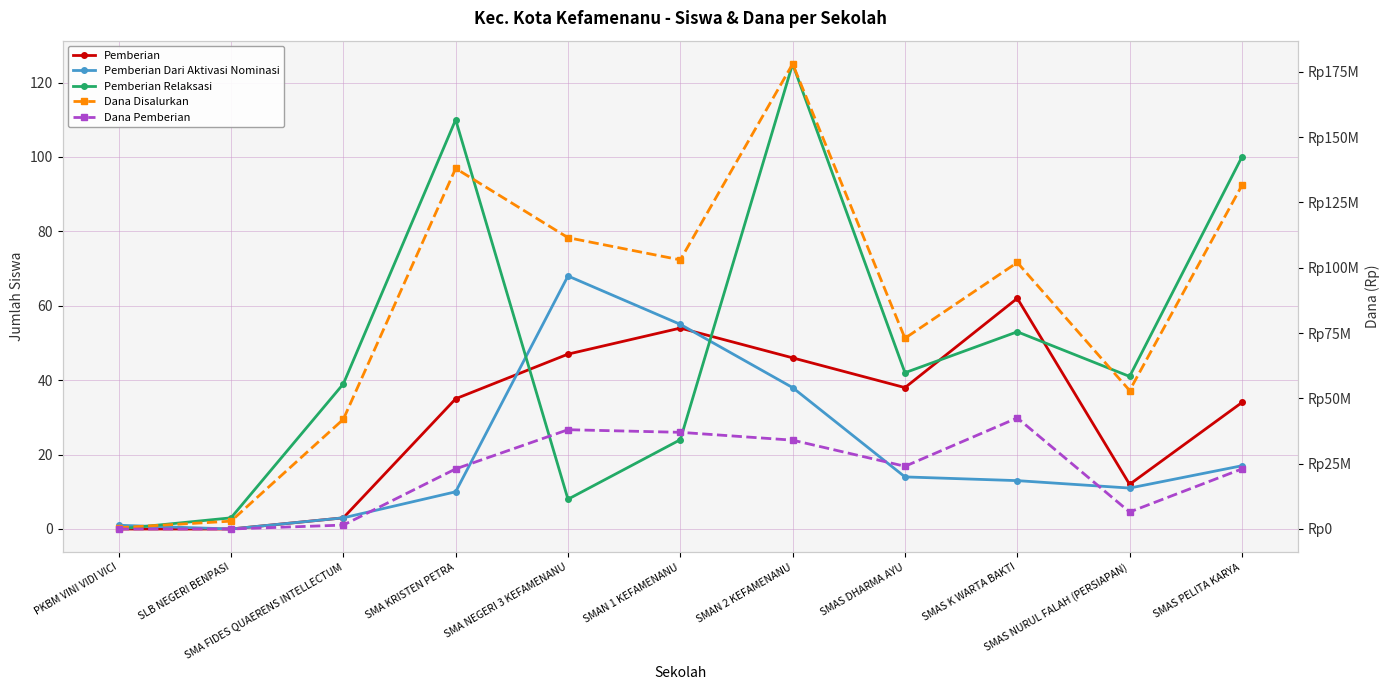

What position from the right is SMAS PELITA KARYA?

1